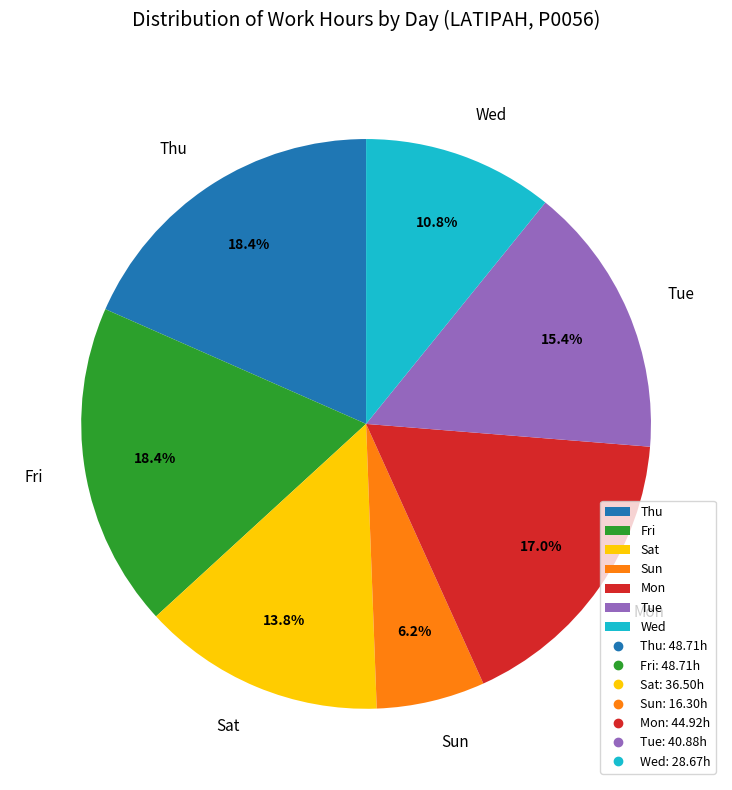

Approximately how many times larger is the value at Sun compared to Thu?

0.3